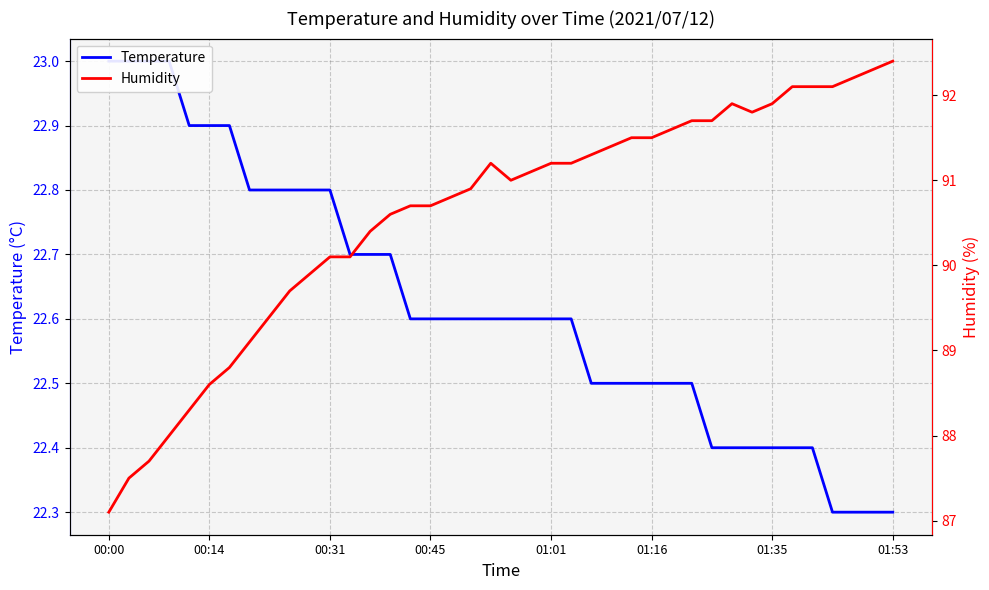

How many Temperature values are between 22 and 23?

40